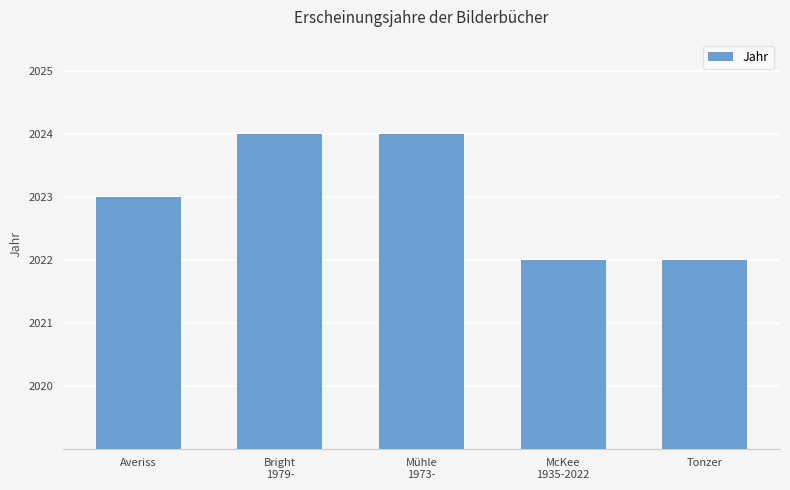

Does the chart contain stacked bars?

No